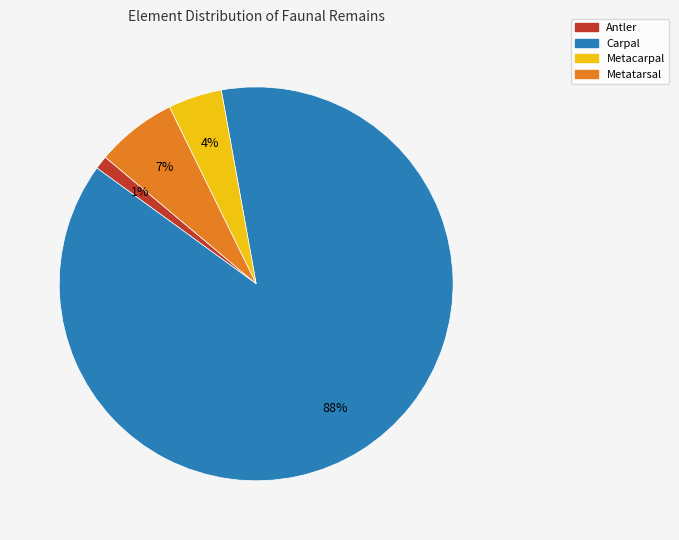

To the nearest percent, what portion does Carpal represent?

88%